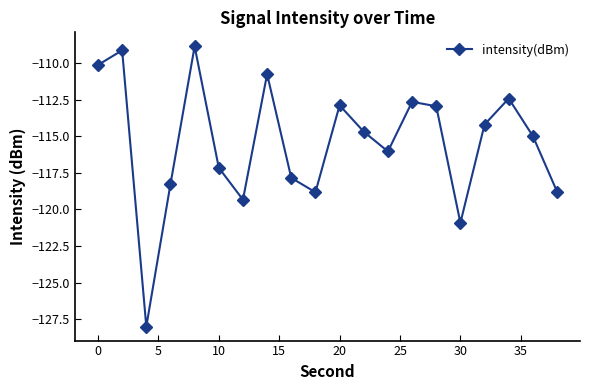

How many points are higher than both their immediate neighbors (excluding endpoints)?

6